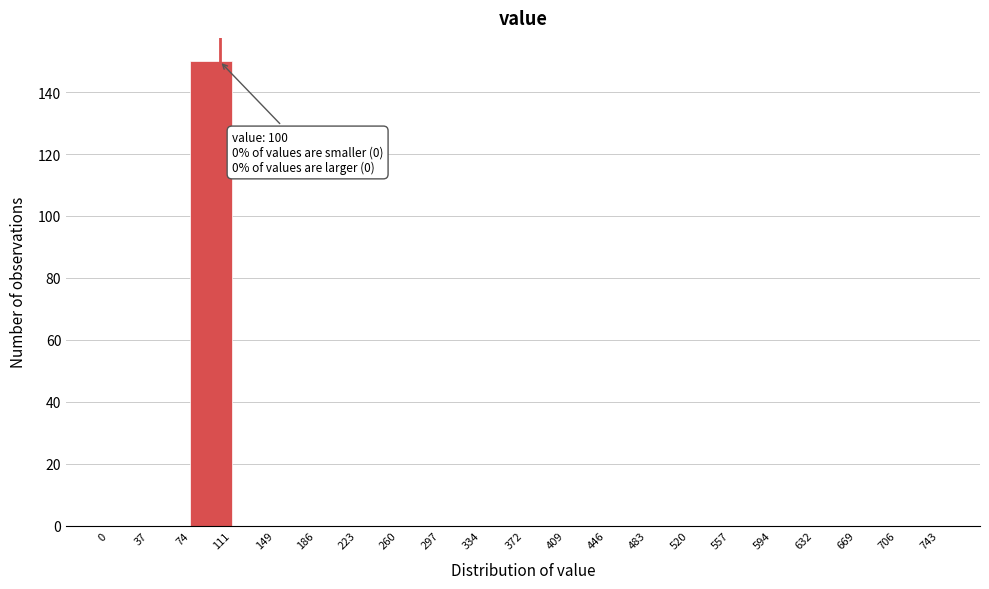

Over which range of the x-axis is the bar tallest?

74 to 111